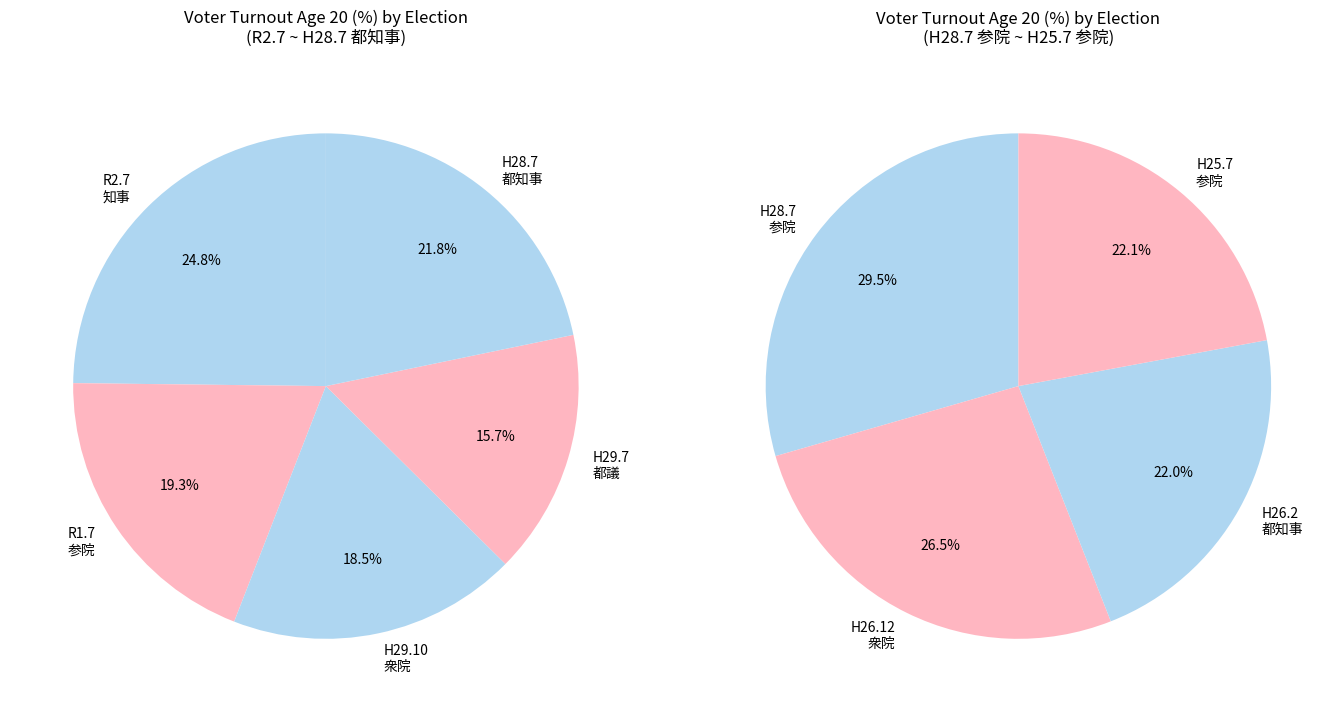

Between H28.7(参院) and R2.7, which is larger?

H28.7(参院)